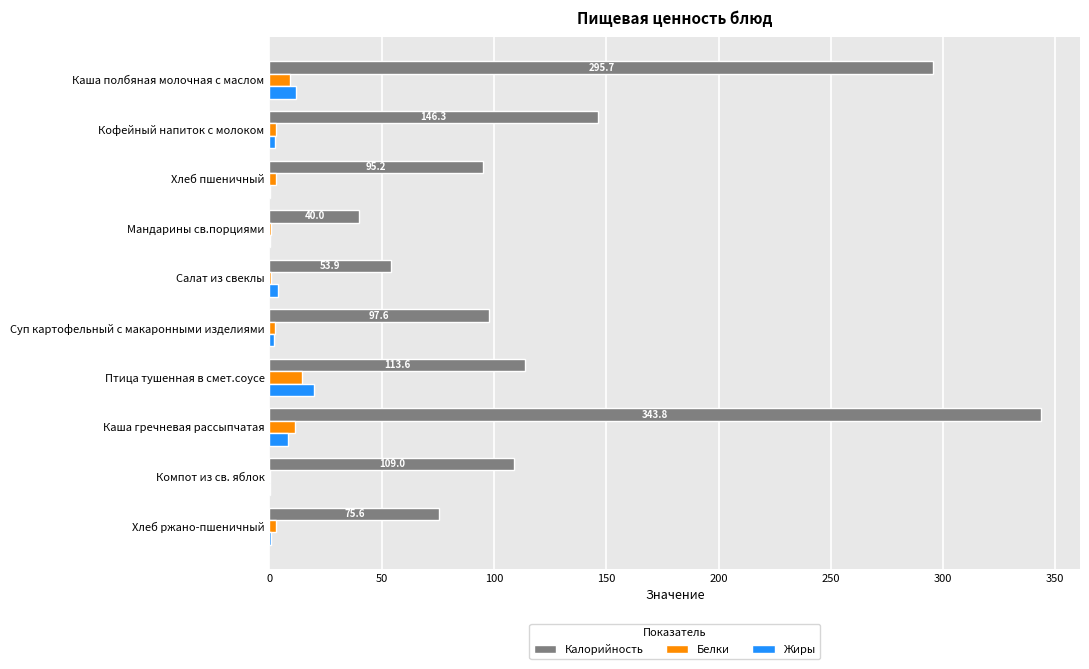

Read the Калорийность value at Птица тушенная в смет.соусе.

113.6